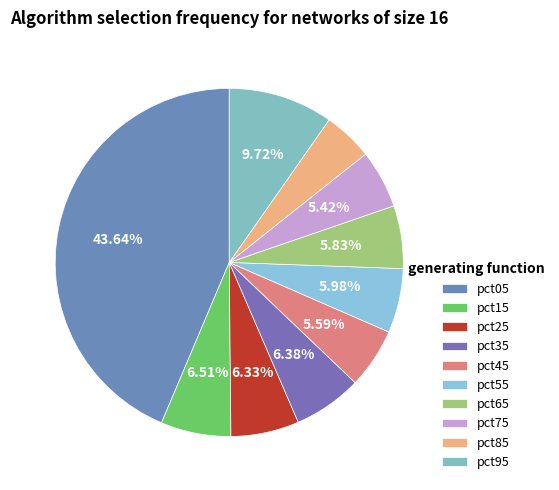

What percentage is NOT represented by pct45?

94.4%